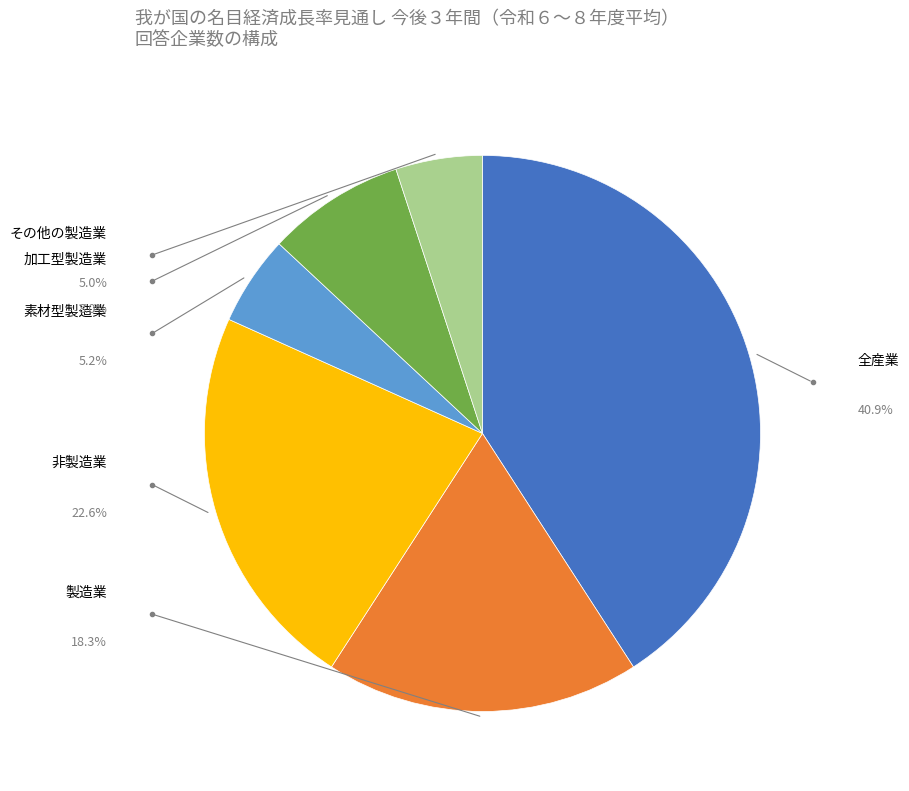

To the nearest percent, what portion does 全産業 represent?

41%